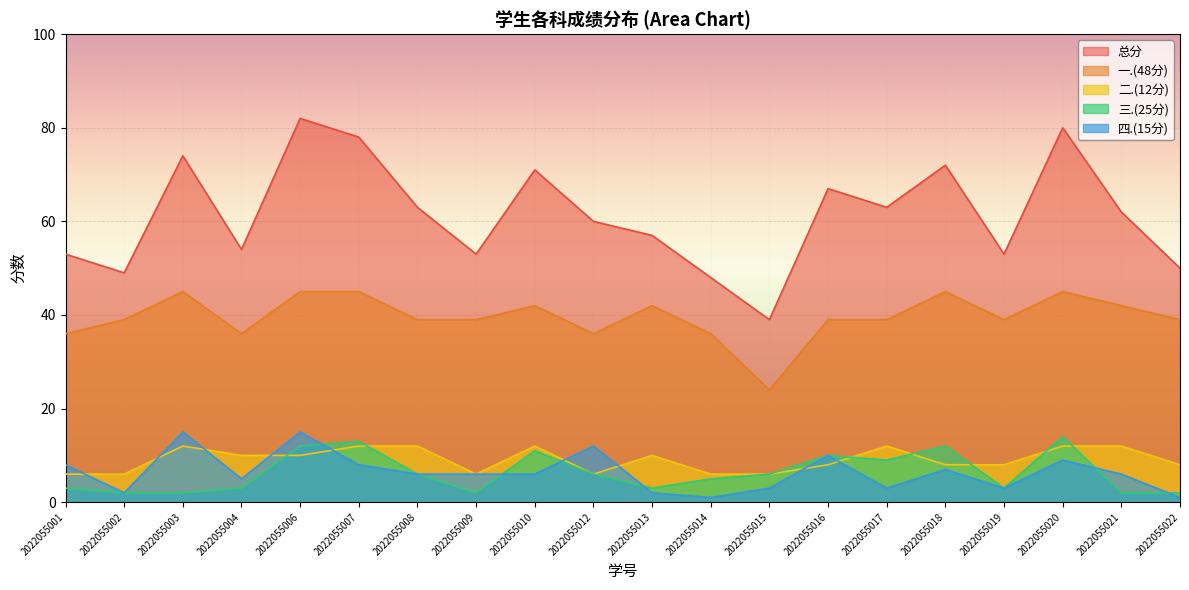

In 四.(15分), how many points are higher than both neighbors (excluding endpoints)?

6